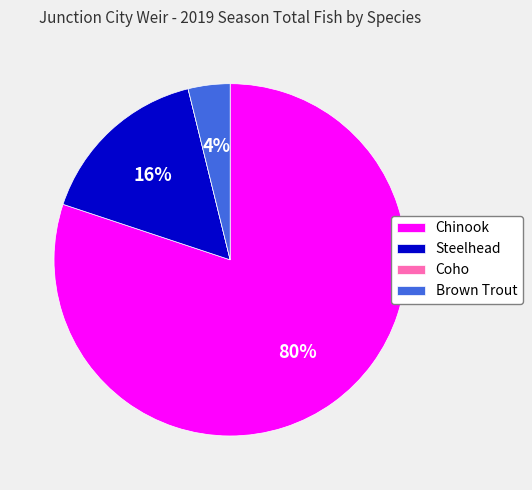

Between Chinook and Brown Trout, which is larger?

Chinook